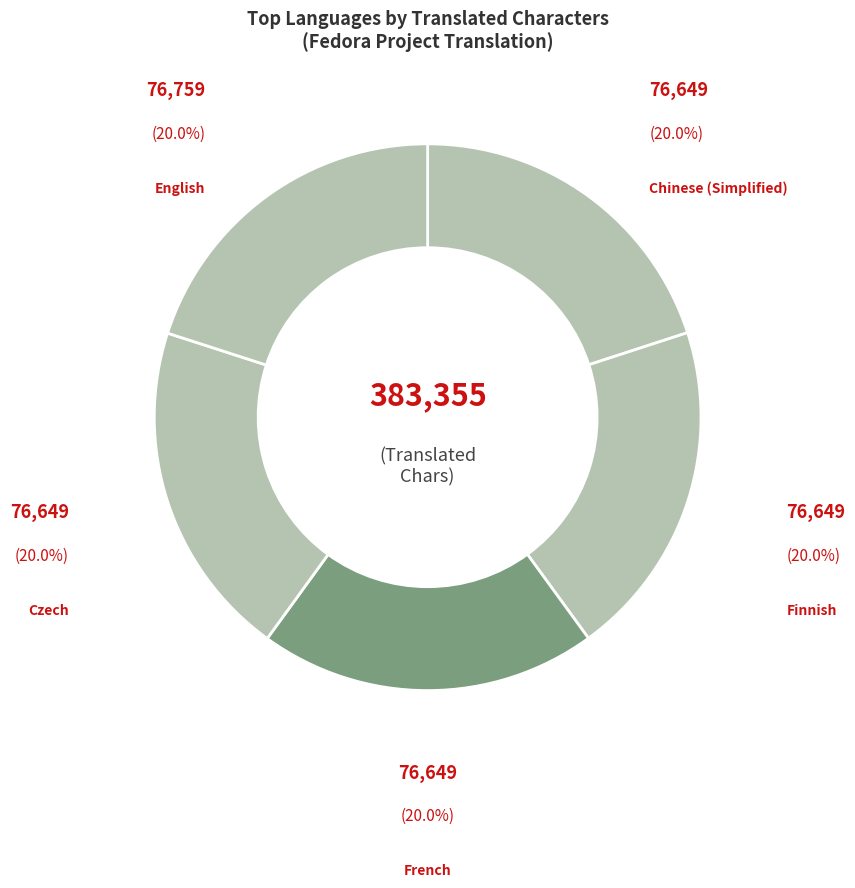

What is the ratio of the value at Czech to the value at Finnish?

1.0